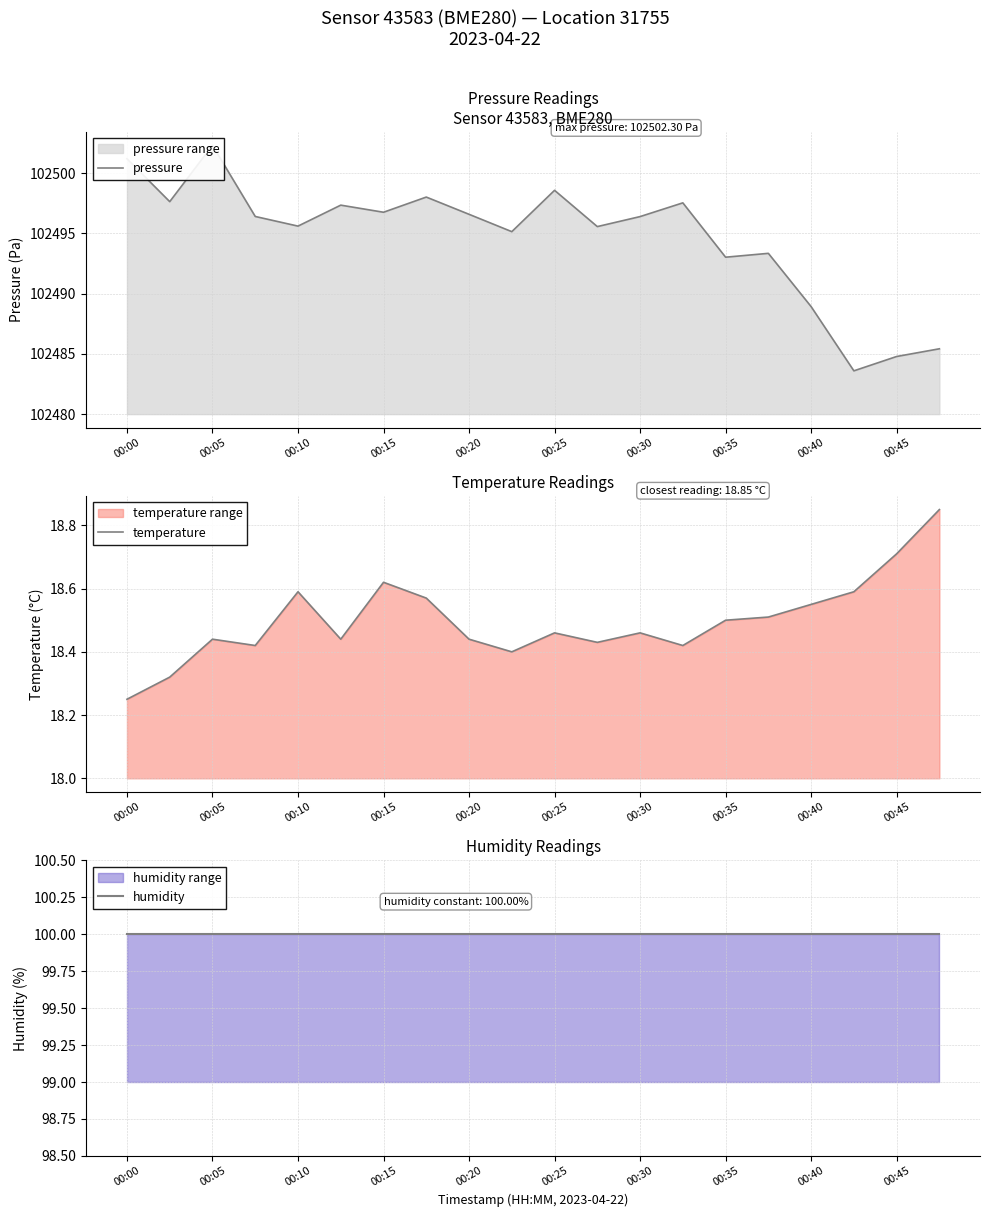

How many interior local valleys does the temperature series have?

5